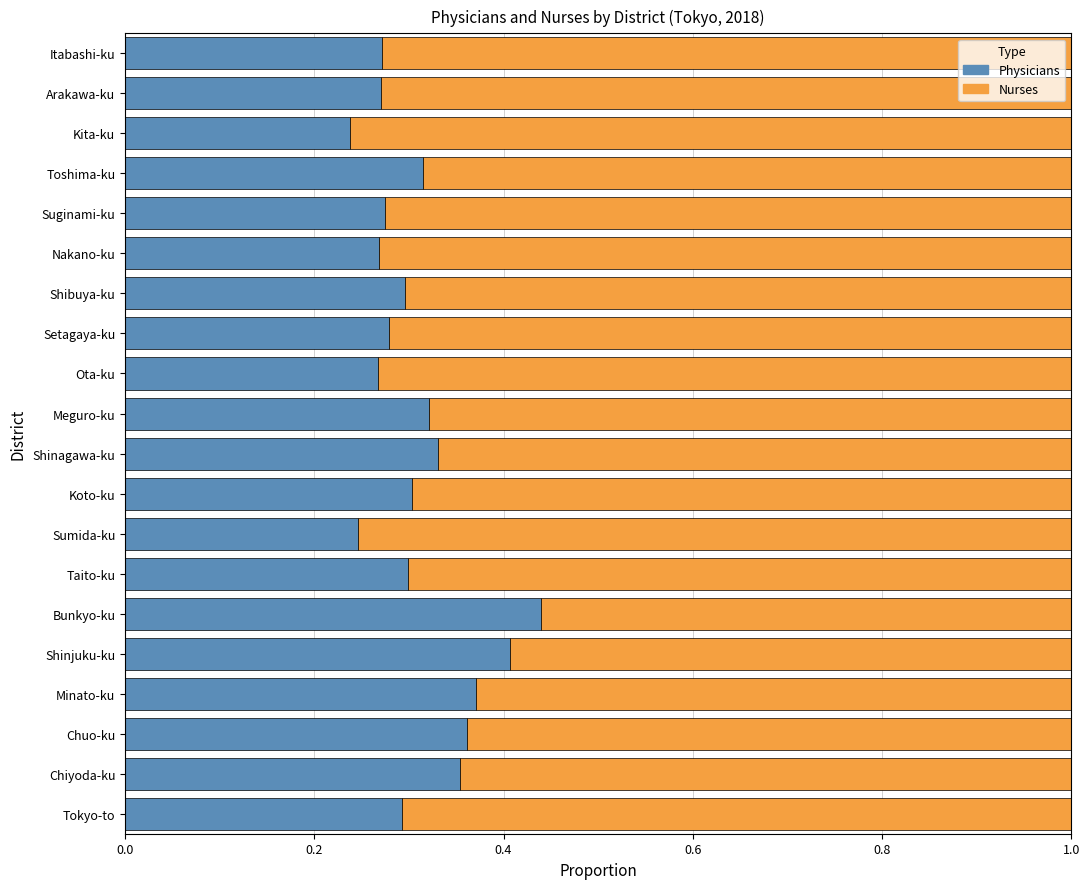

What is the total value across all series at Shibuya-ku?

1.0